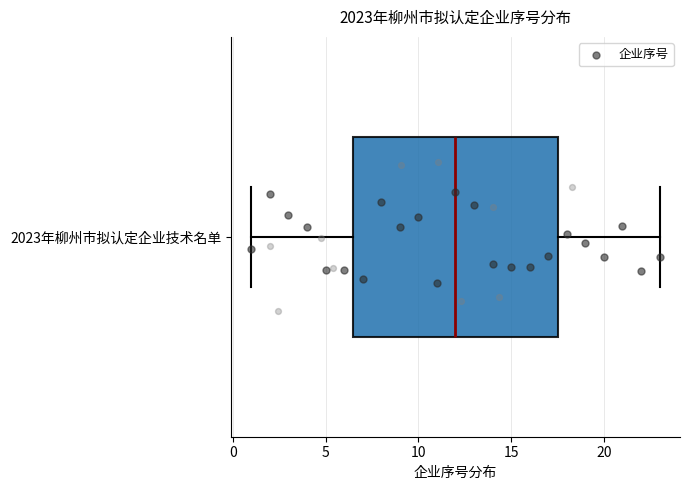

Read this box plot against the x-axis: the position of the median line, the range covered by the box, and the ends of both whiskers. The values are not printed on the chart, so give them approximately, as read against the axis.

median 12.0, box 6.5 to 17.5, whiskers 1.0 to 23.0